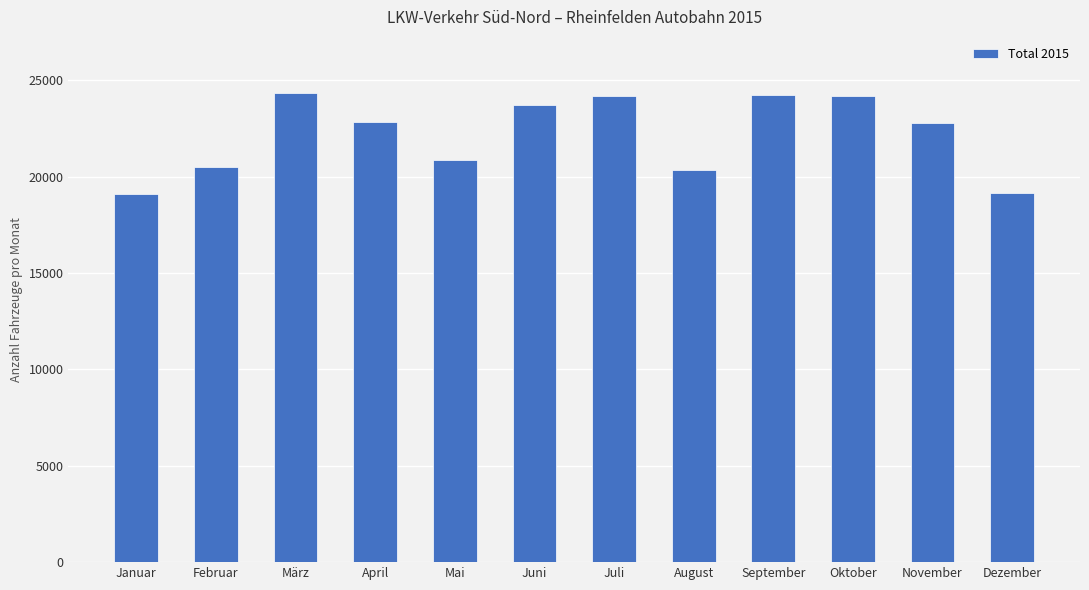

What is the label of the 9th bar from the right?

April